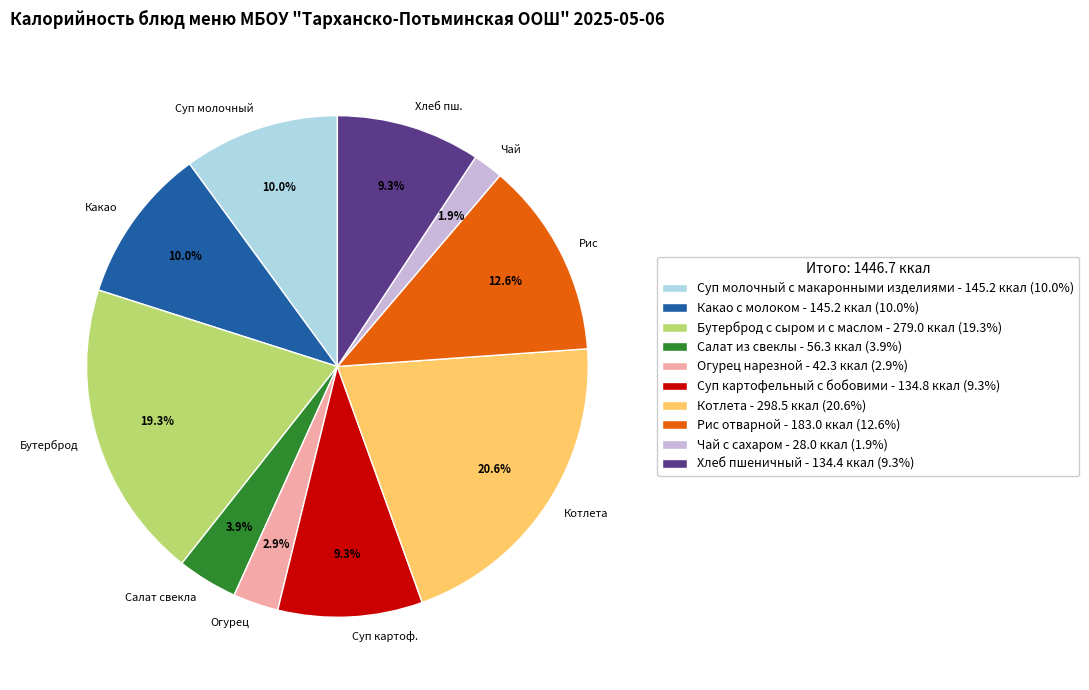

Which has a higher value, Бутерброд с сыром и с маслом or Хлеб пшеничный?

Бутерброд с сыром и с маслом